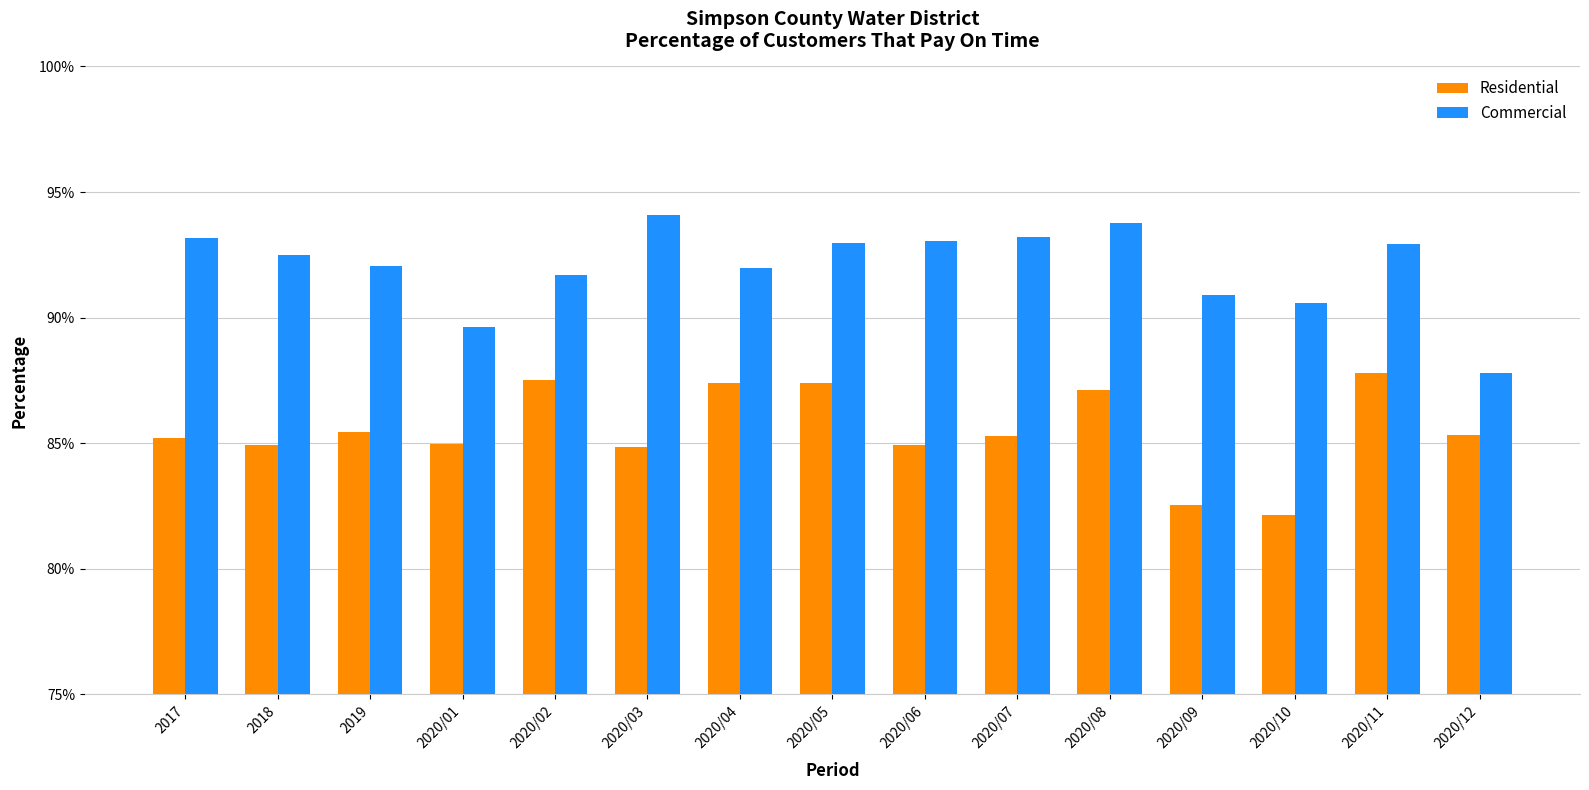

What are all the series names shown in the legend?

Residential, Commercial